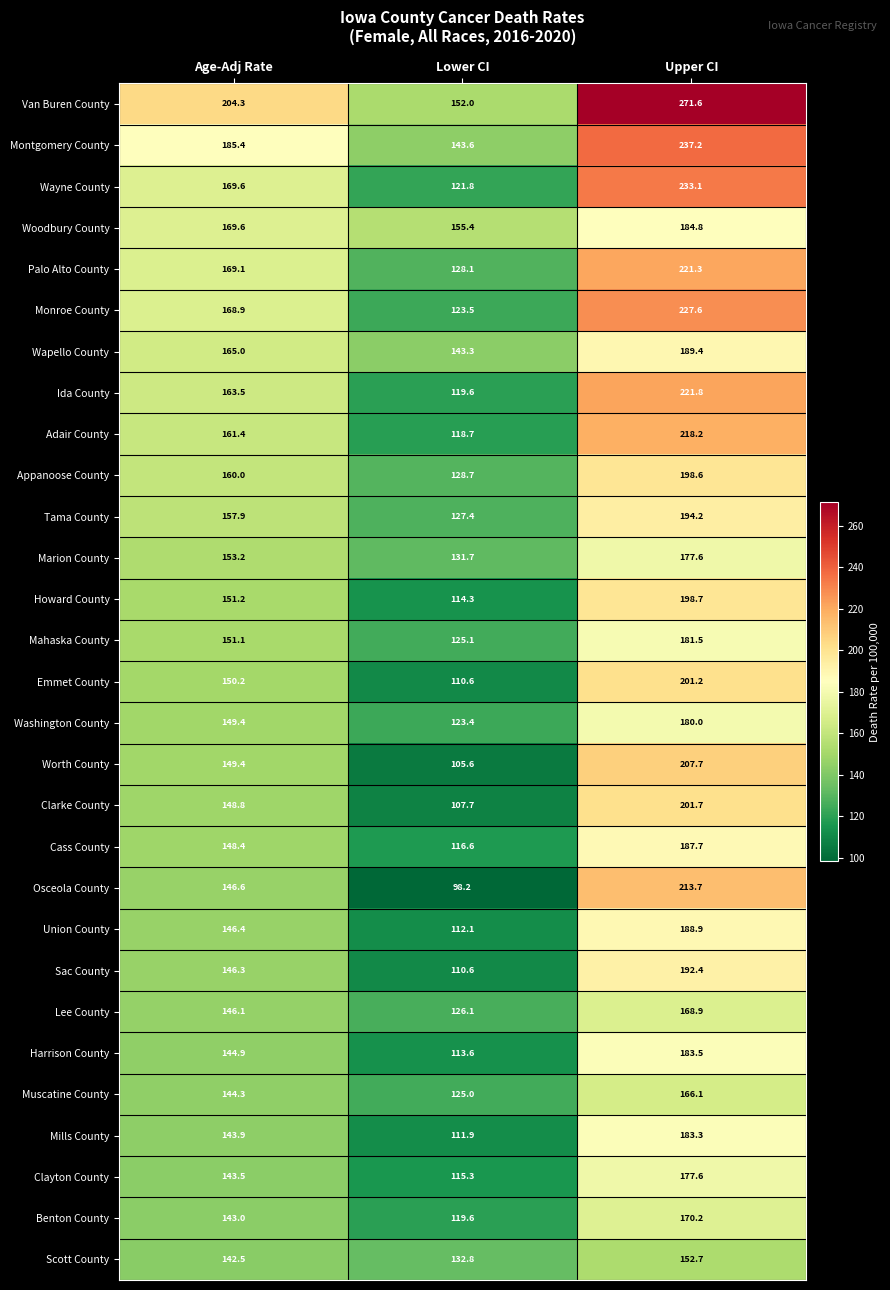

Is it true that Harrison County equals 113.6 at Lower CI?

True